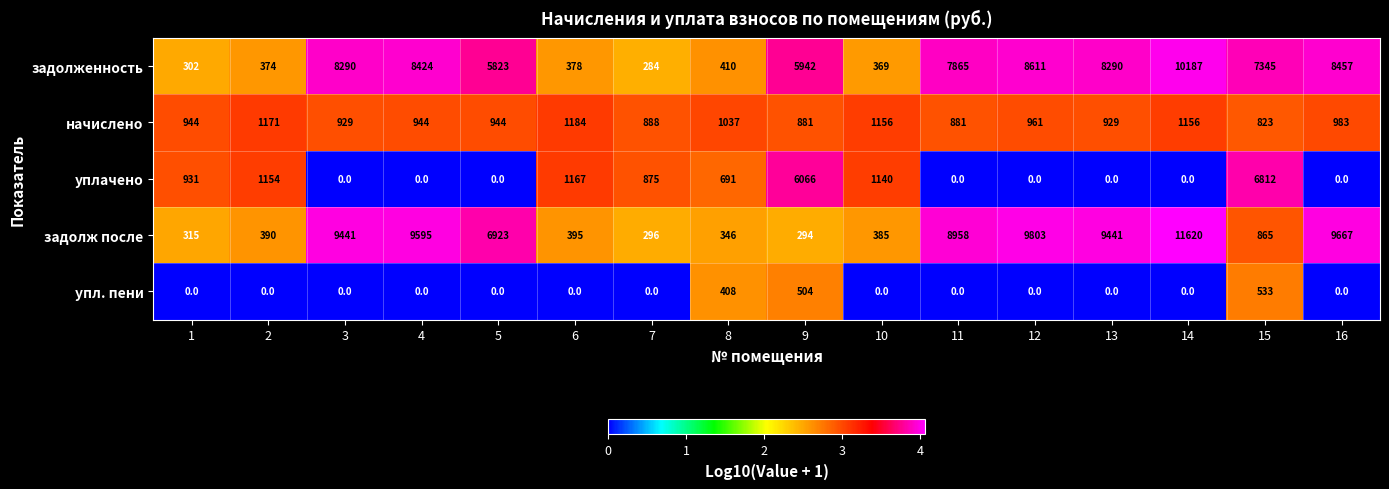

The value of задолж после at 6 is 395. True or false?

True